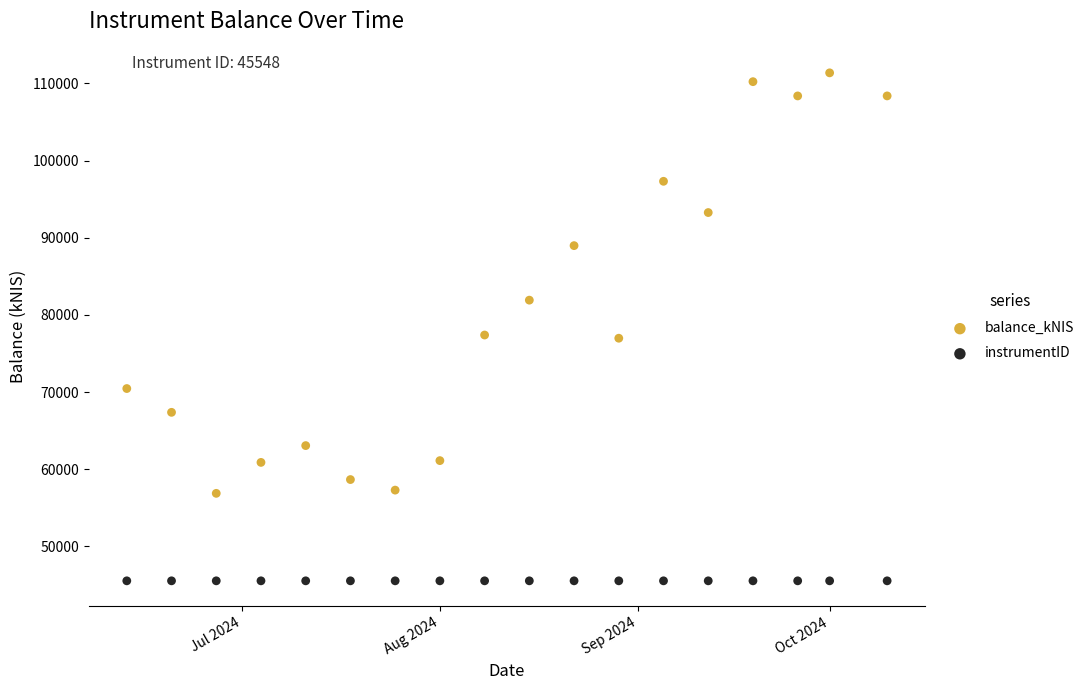

Which series reaches the minimum Y coordinate?

instrumentID